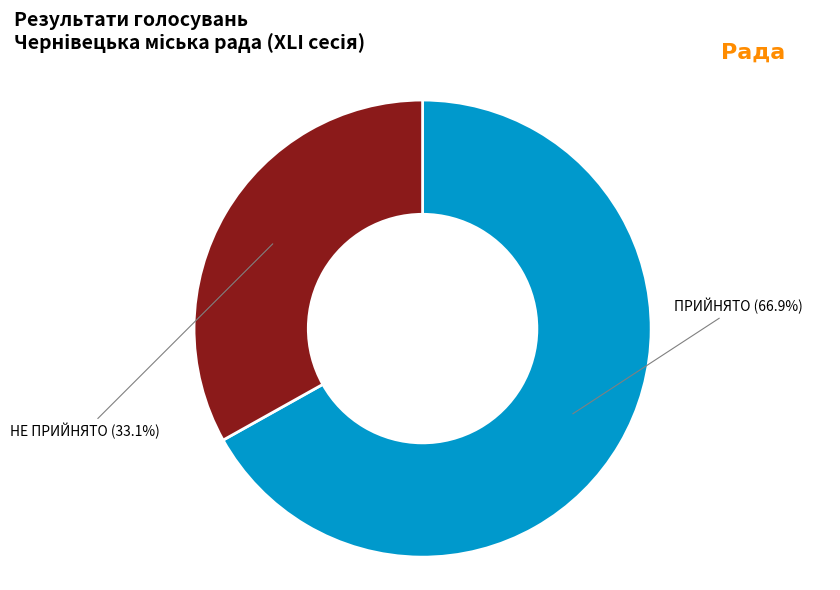

Does any single category account for the majority?

Yes